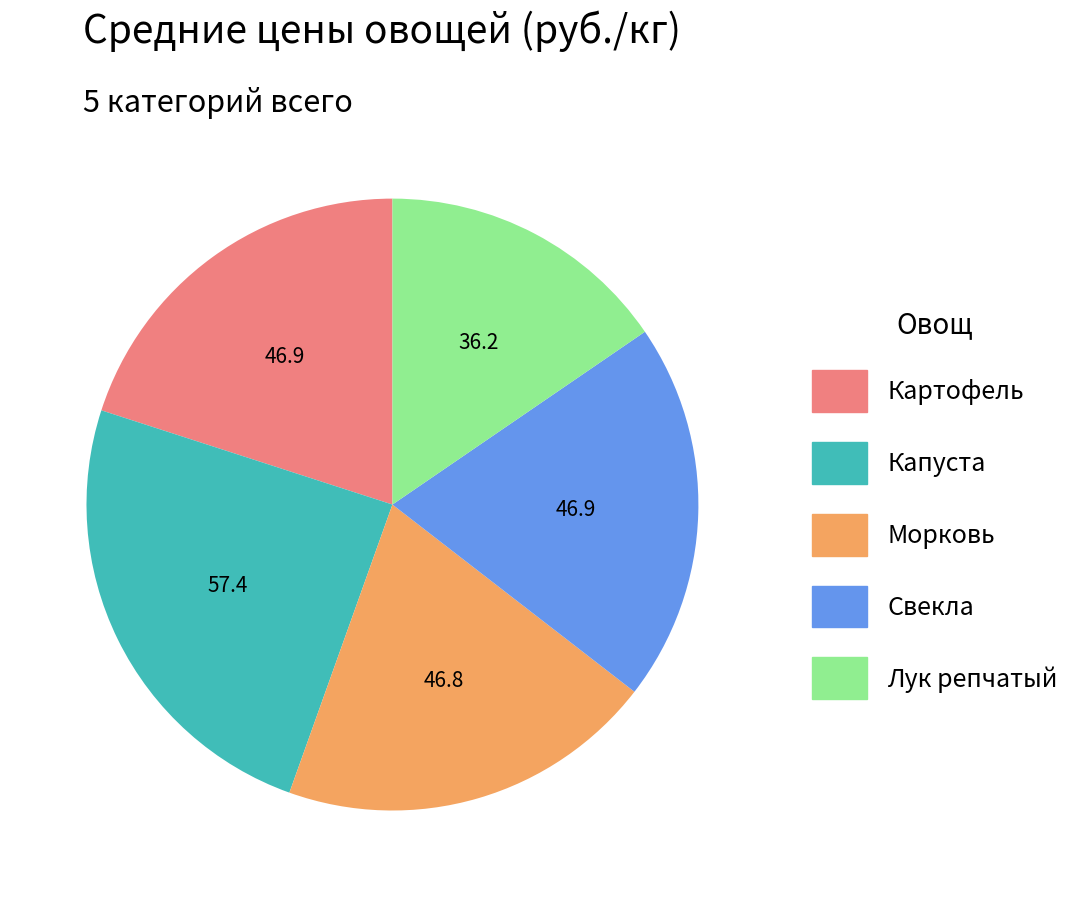

What is the ratio of the value at Свекла to the value at Лук репчатый?

1.3